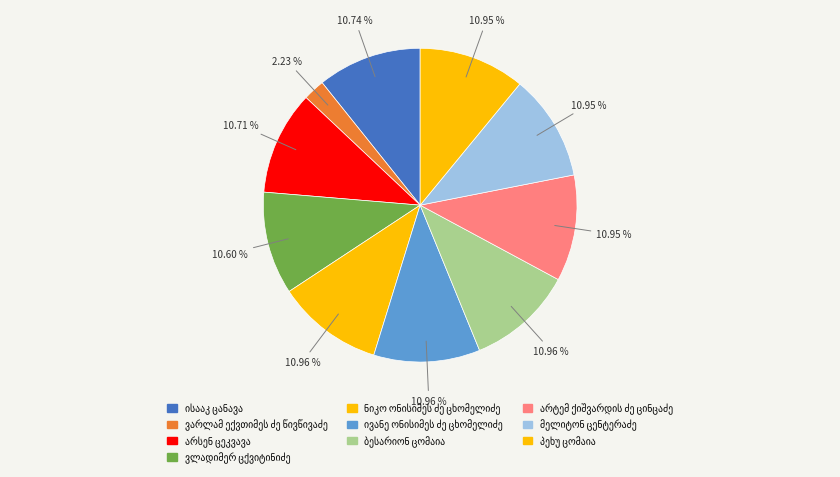

Count the number of slices in the pie.

10